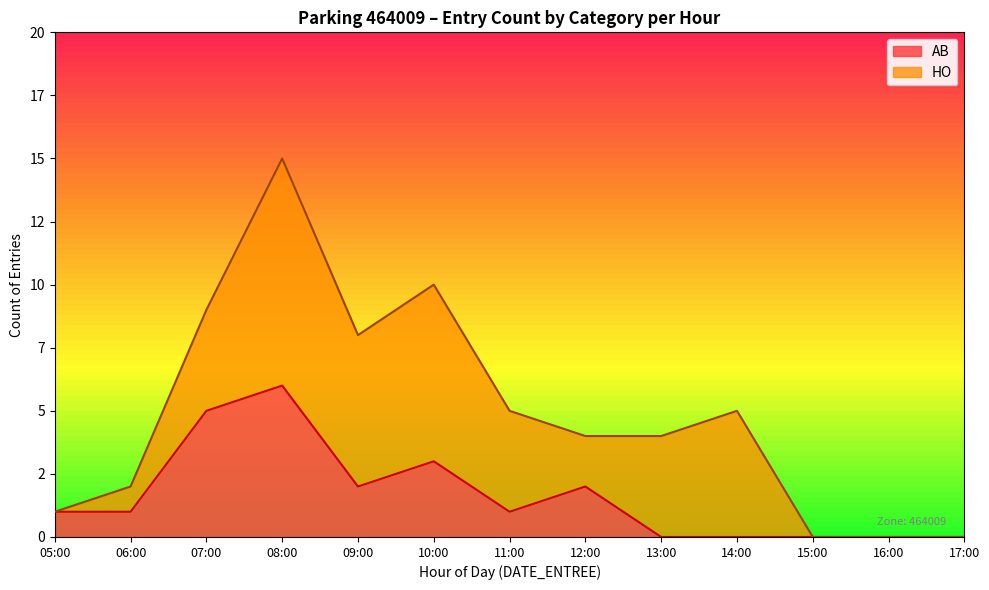

List the series in order of their peak value, highest first.

HO, AB